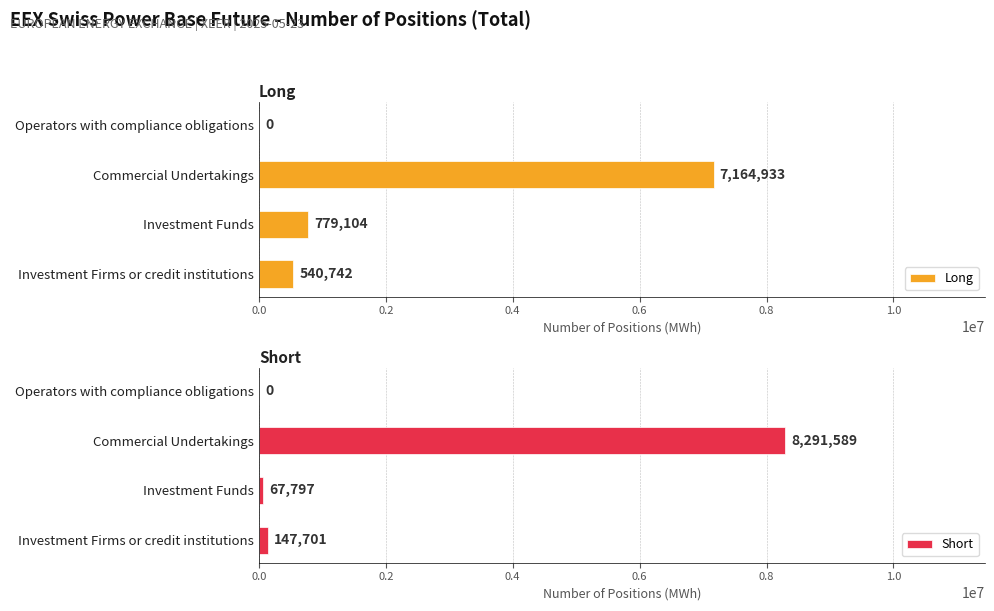

Rank the series by their average value, from highest to lowest.

Short, Long